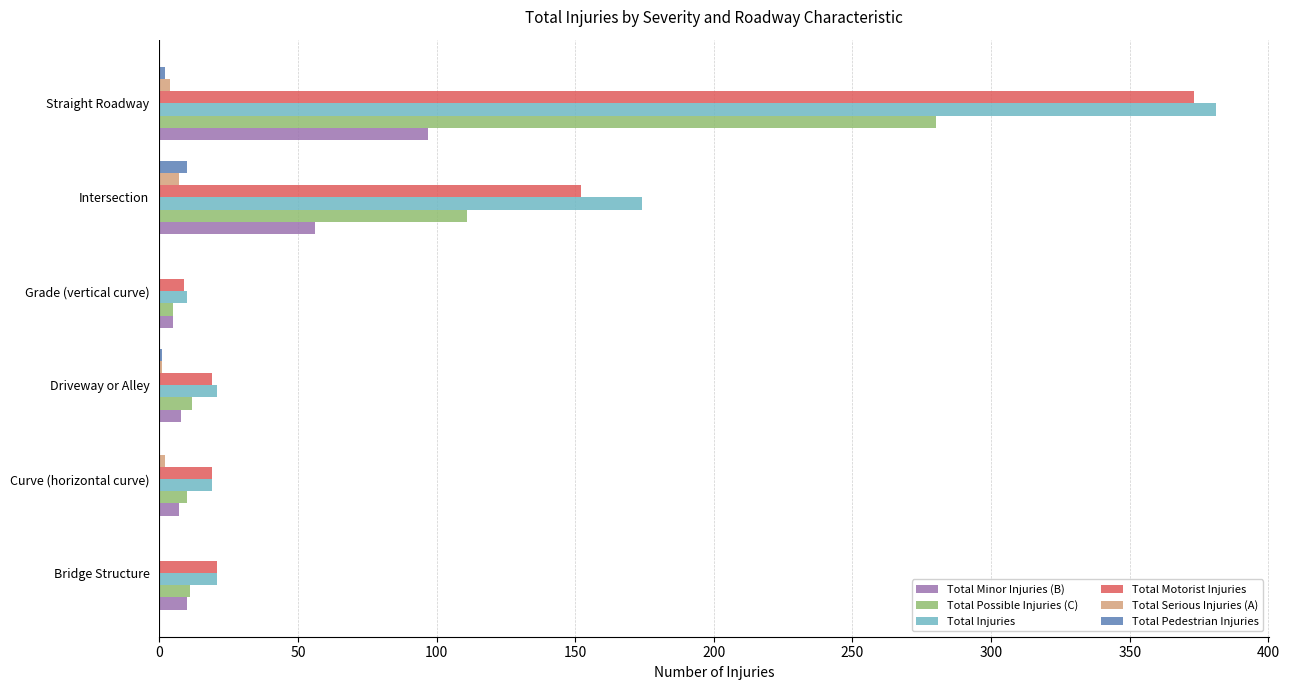

At which label is Total Motorist Injuries closest to 191?

Intersection